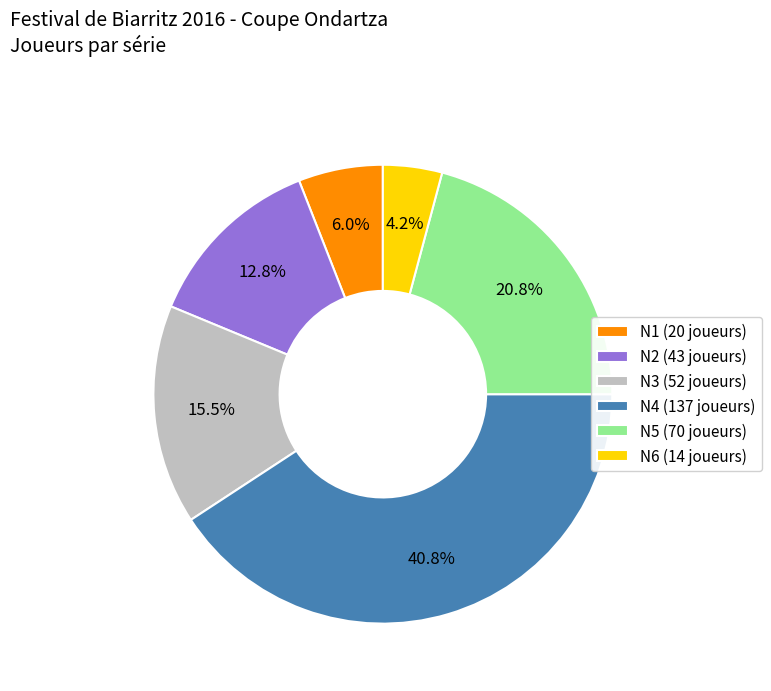

Which category has the smallest portion of the pie?

N6